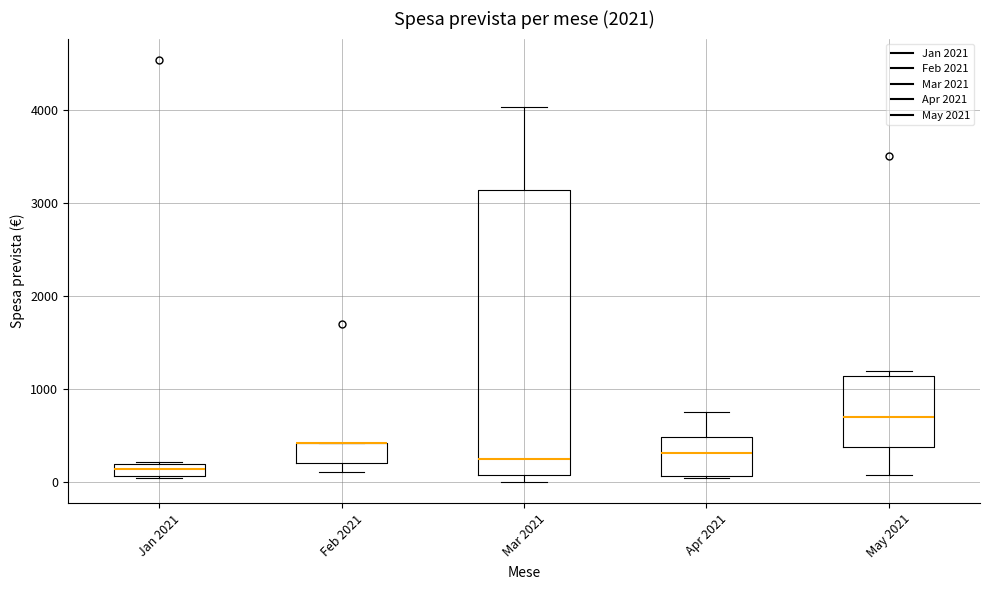

Which box is the tallest, from its lower edge to its upper edge?

Mar 2021